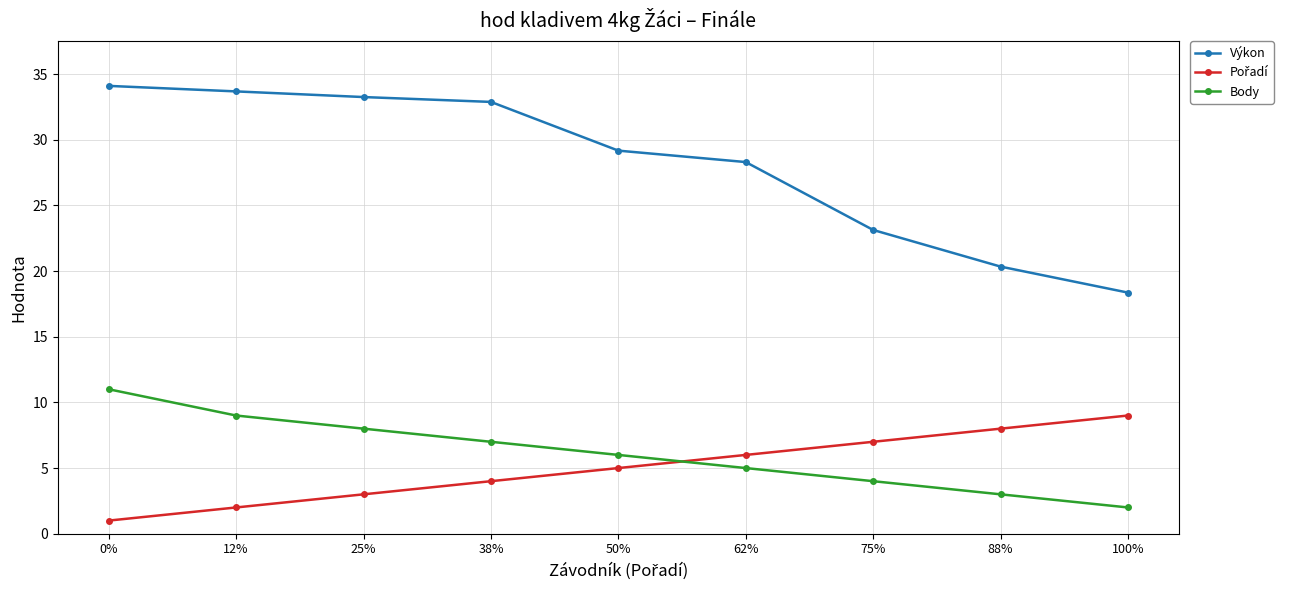

What is the sum of all Body values?

55.0